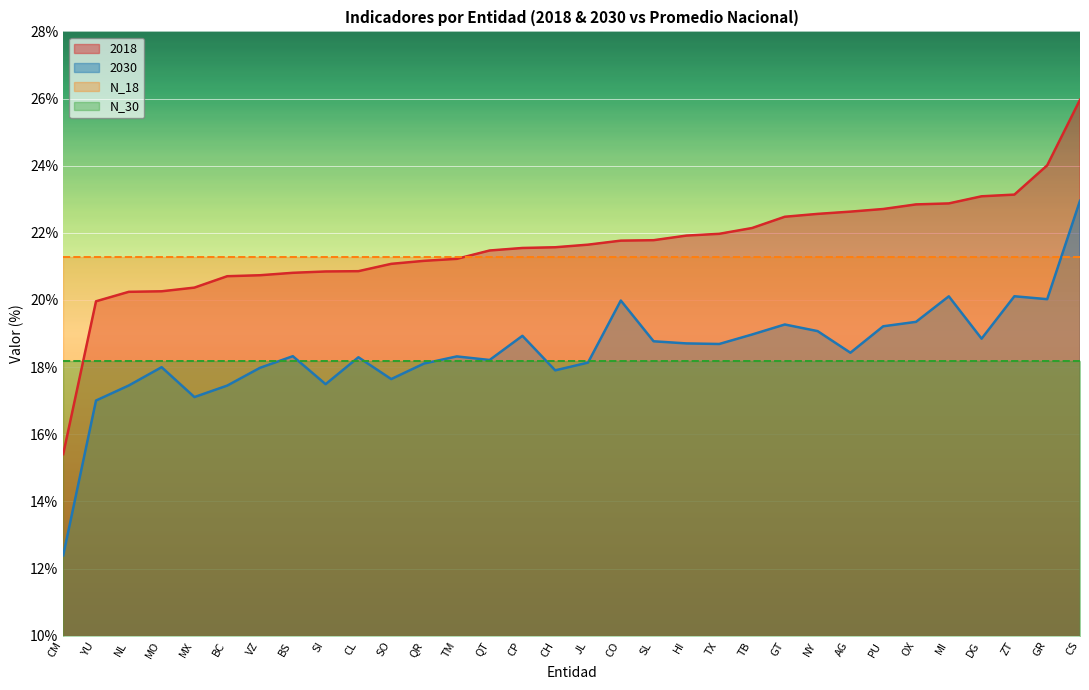

At which label is 2018 closest to 20?

YU